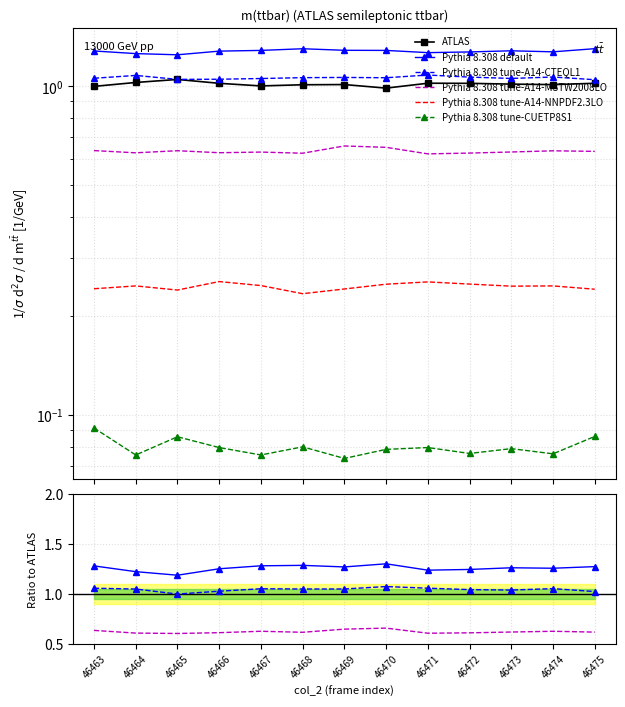

What is the value of the Pythia 8.308 tune-A14-MSTW2008LO point at the 10th from the left?

0.6